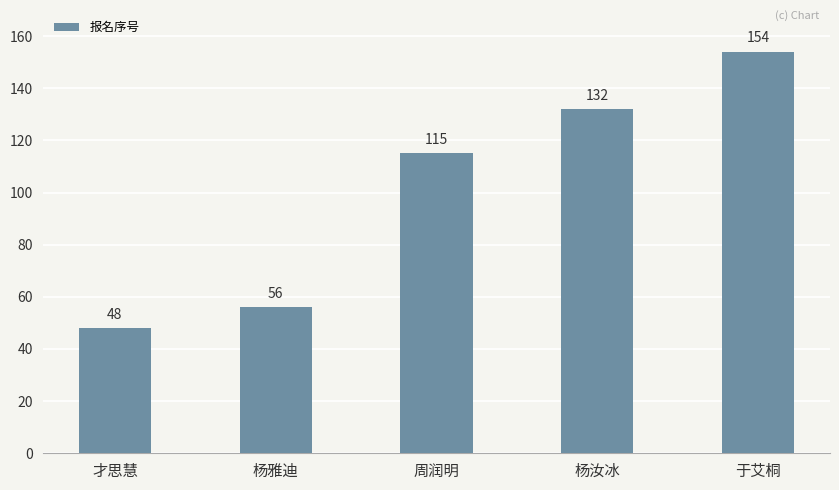

The chart shows a value of 58 at 于艾桐. True or false?

False